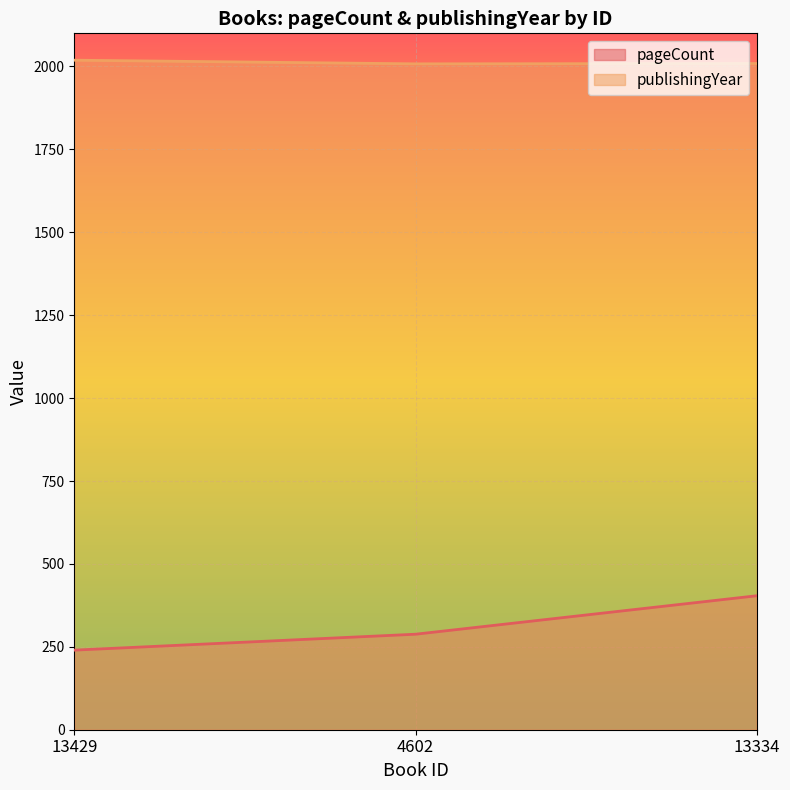

Does the chart display data point markers on the line(s)?

No